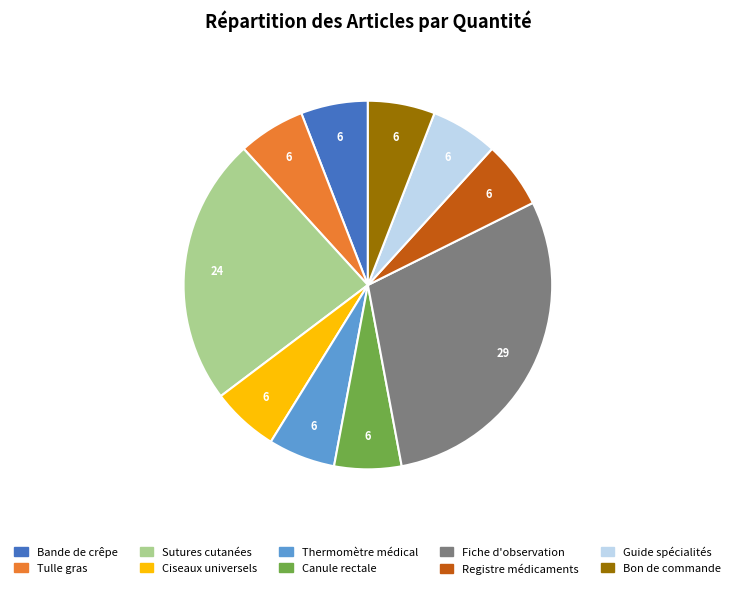

Is it true that Fiche d'observation is 29% of the pie?

True